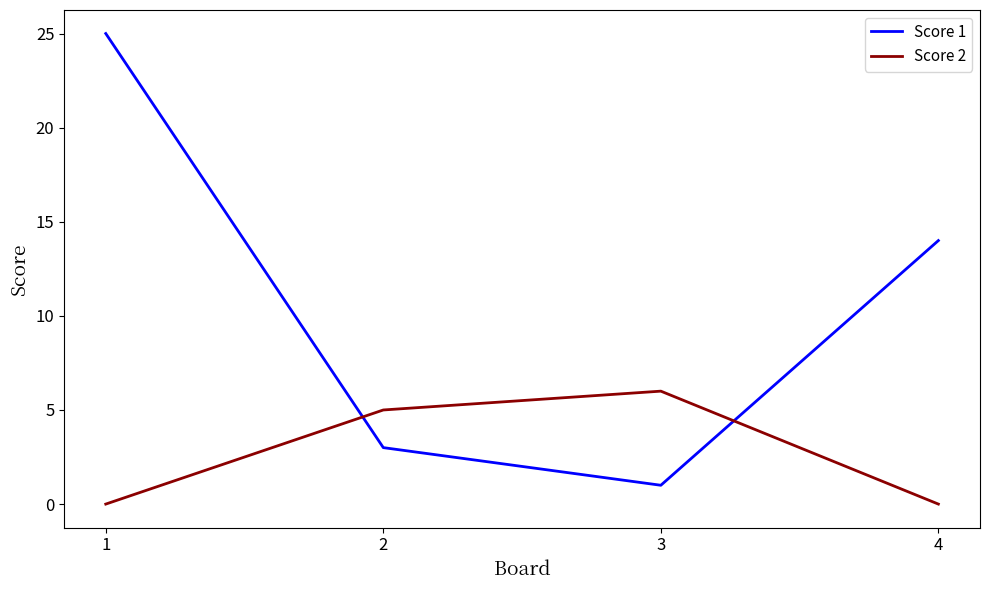

In Score 1, how many points are lower than both neighbors (excluding endpoints)?

1